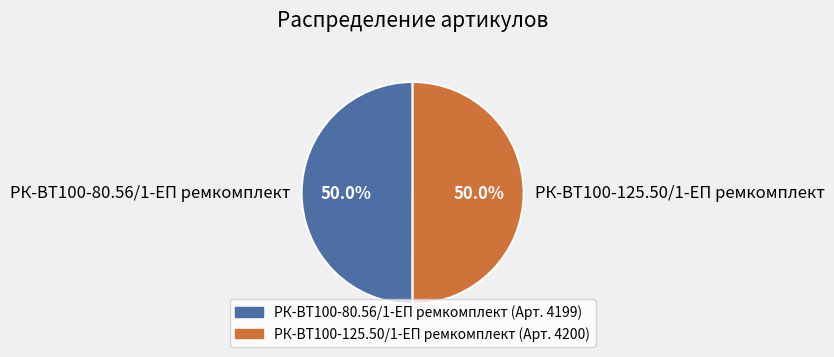

How many segments does this pie chart have?

2